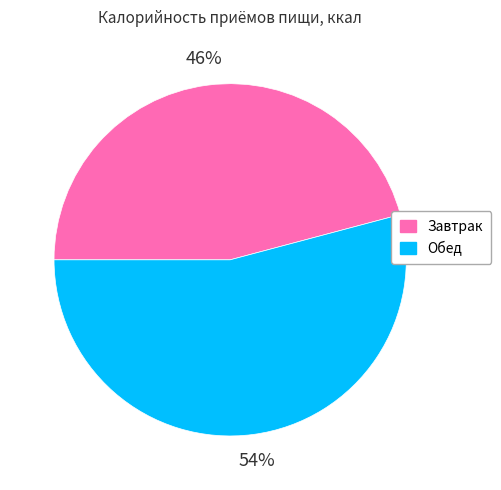

Does Завтрак account for over 50% of the chart?

No